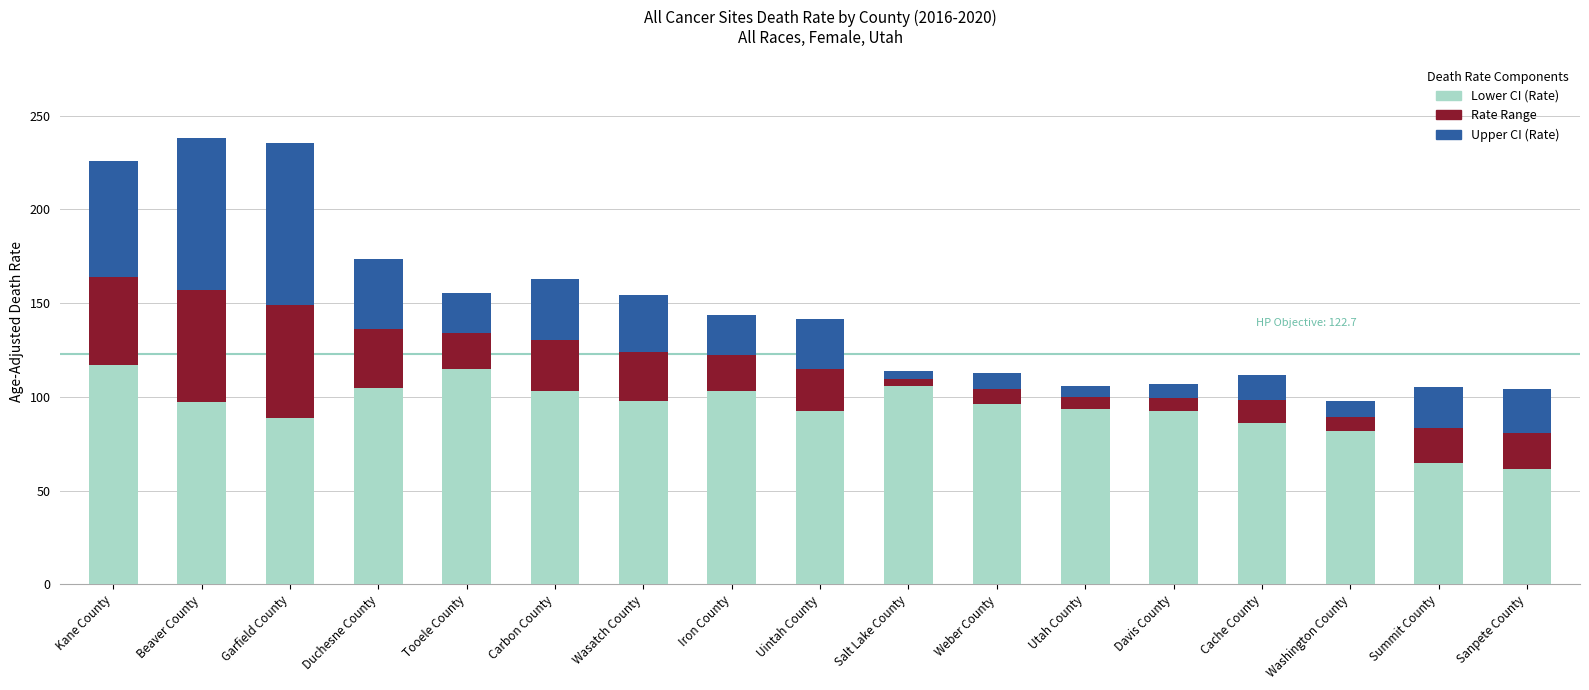

What is the difference between the maximum and minimum values in the Lower CI (Rate) series?

55.5